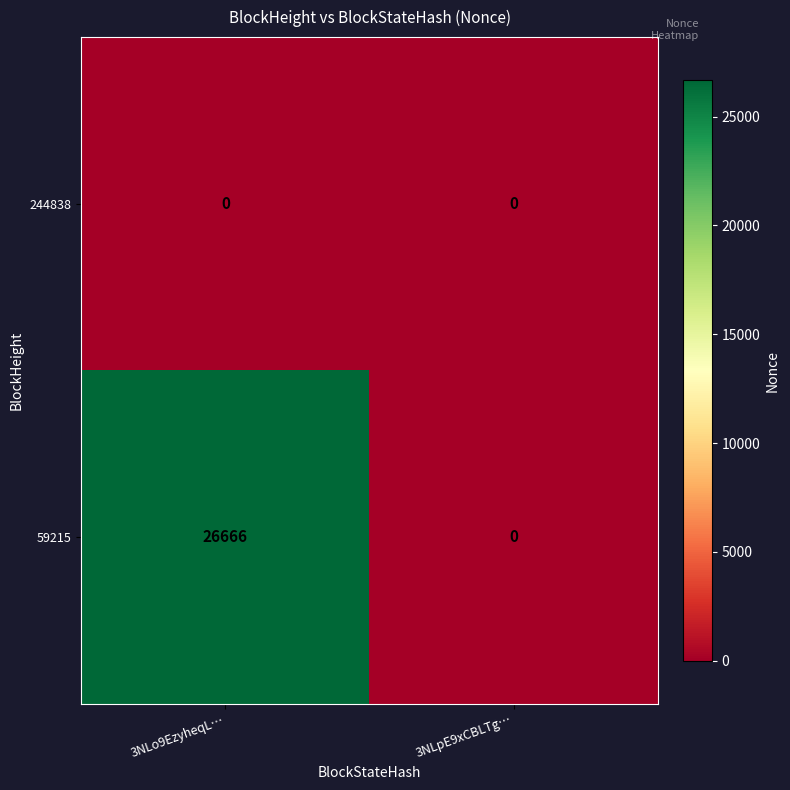

Which series changed the most between 3NLo9EzyheqL… and 3NLpE9xCBLTg…?

59215